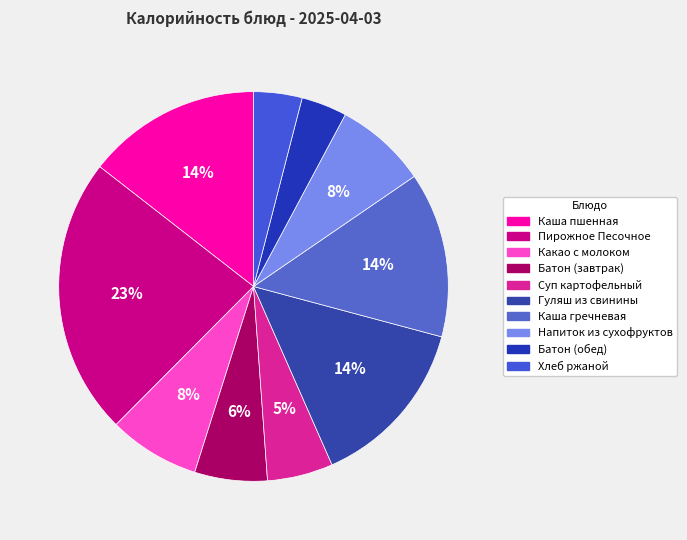

Rank the categories by value from lowest to highest.

Батон (обед), Хлеб ржаной, Суп картофельный, Батон (завтрак), Какао с молоком, Напиток из сухофруктов, Каша гречневая, Гуляш из свинины, Каша пшенная, Пирожное Песочное